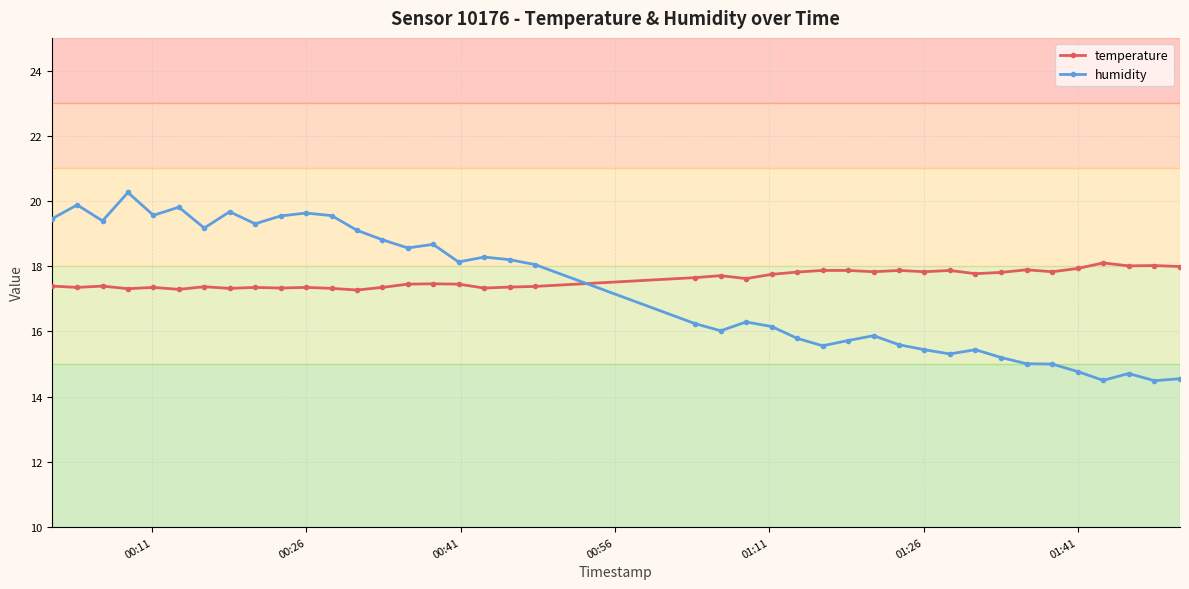

Rank the series by their maximum value, from highest to lowest.

humidity, temperature